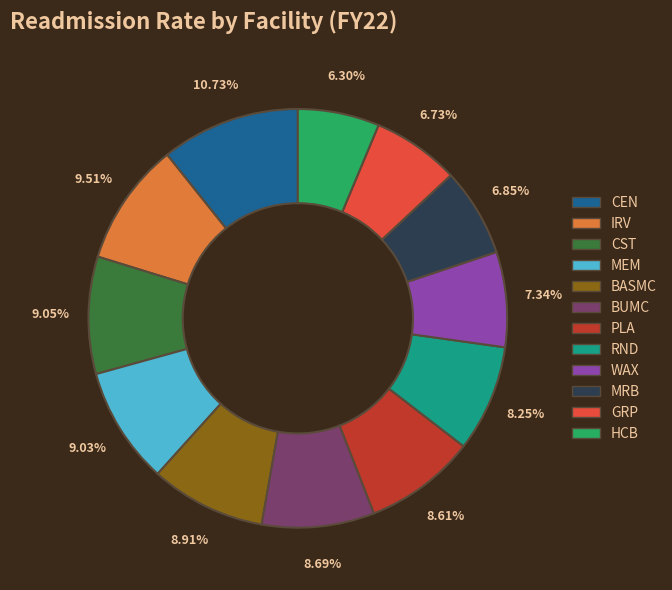

Is CST the majority of the pie?

No